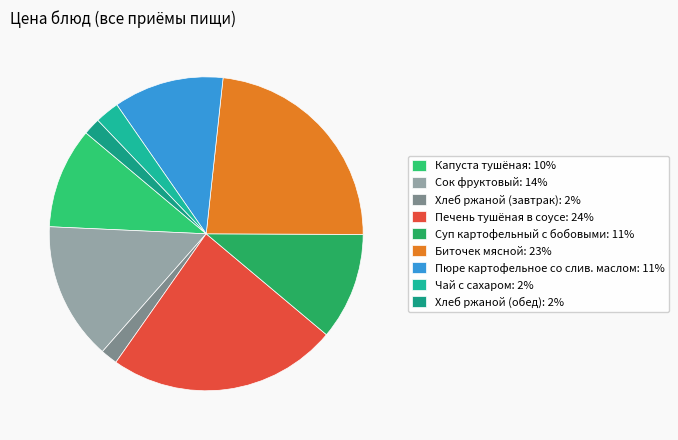

Count the number of slices in the pie.

9